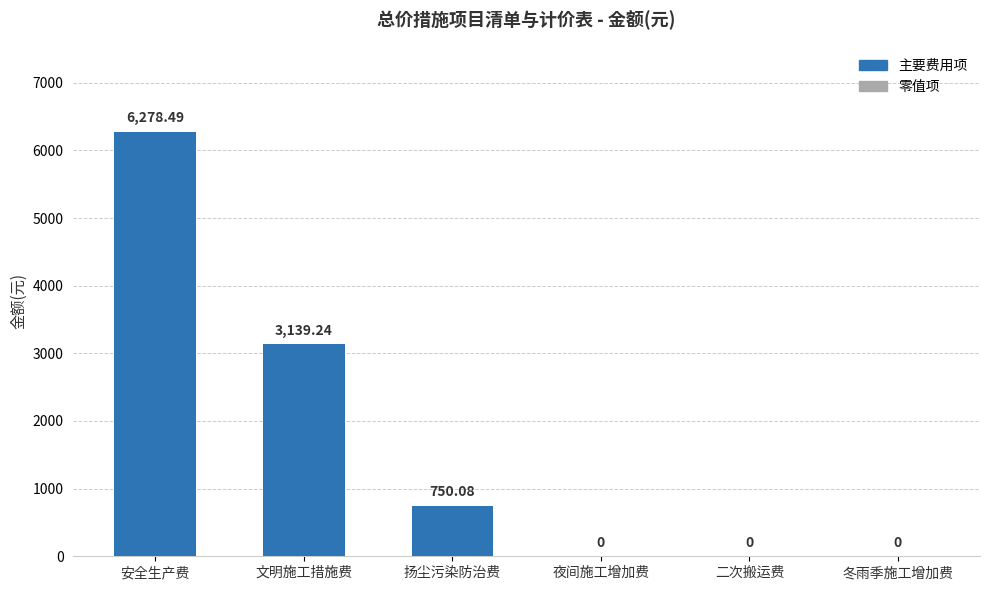

How many values exceed 750?

3